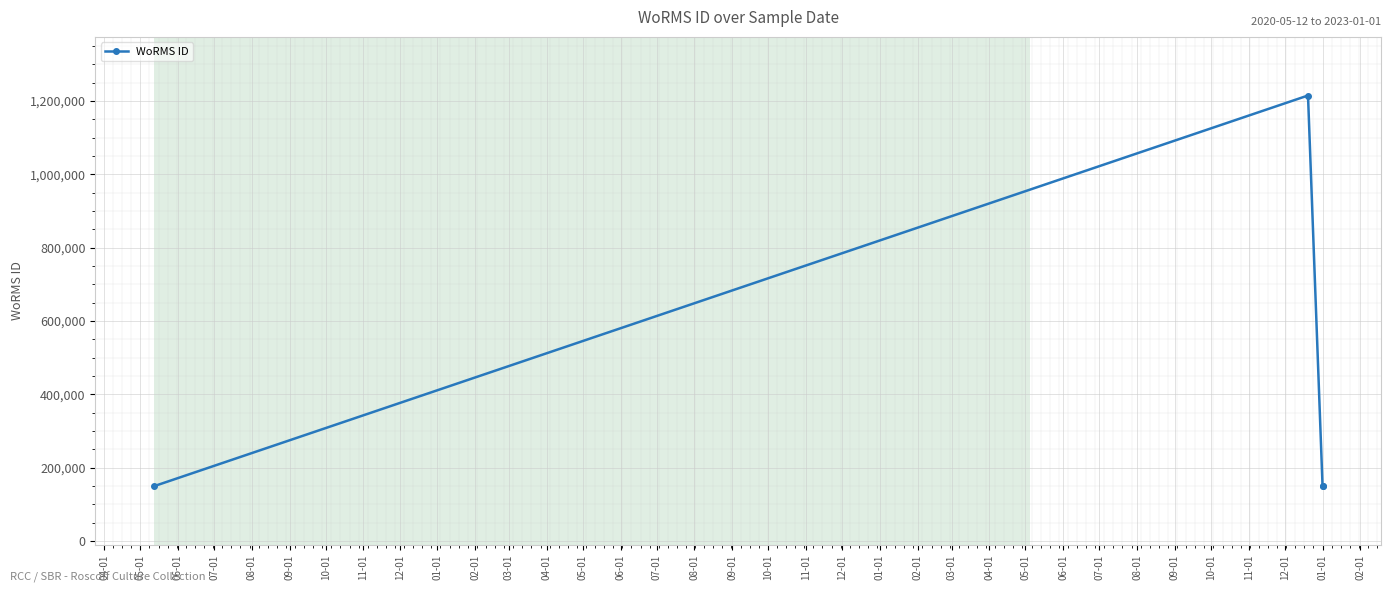

Is this an area chart (filled region under the line)?

No